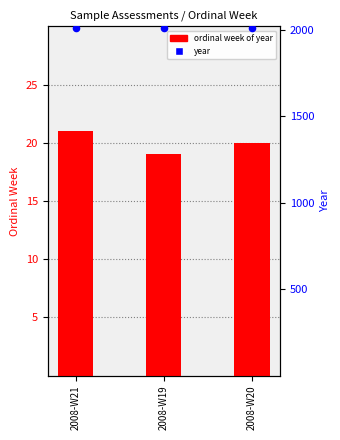

Which series has the largest total across all categories?

year